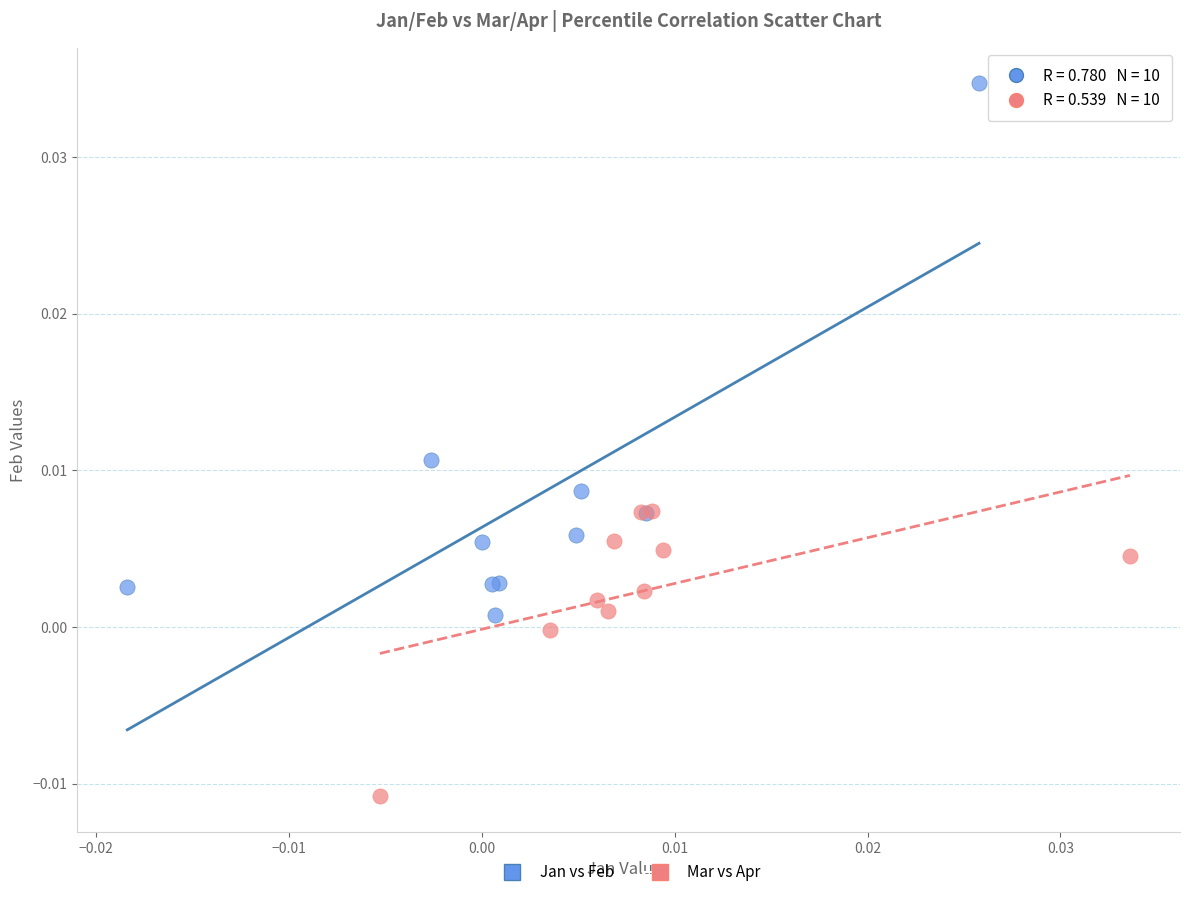

Which series contains the lowest Y value?

Mar vs Apr